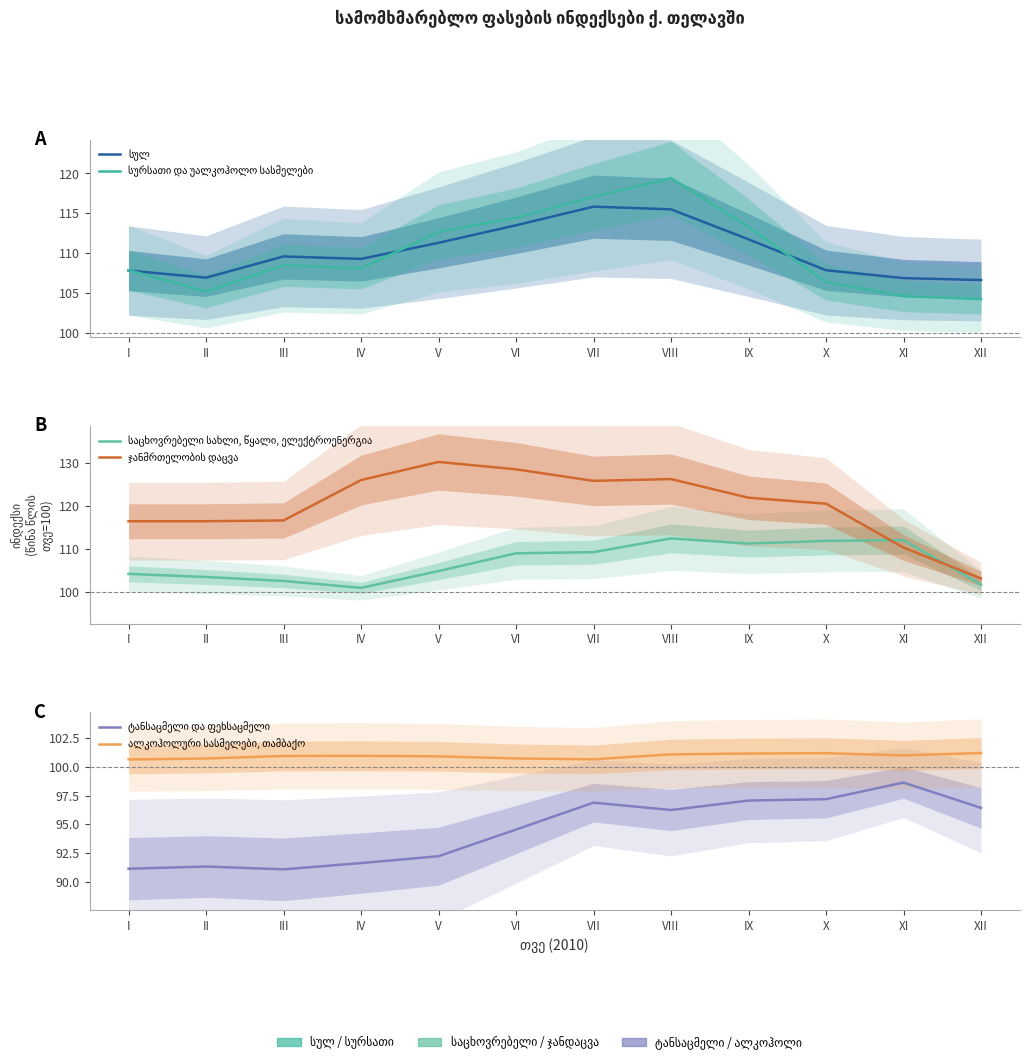

True or false: ჯანმრთელობის დაცვა and სურსათი და უალკოჰოლო სასმელები intersect in this chart.

True